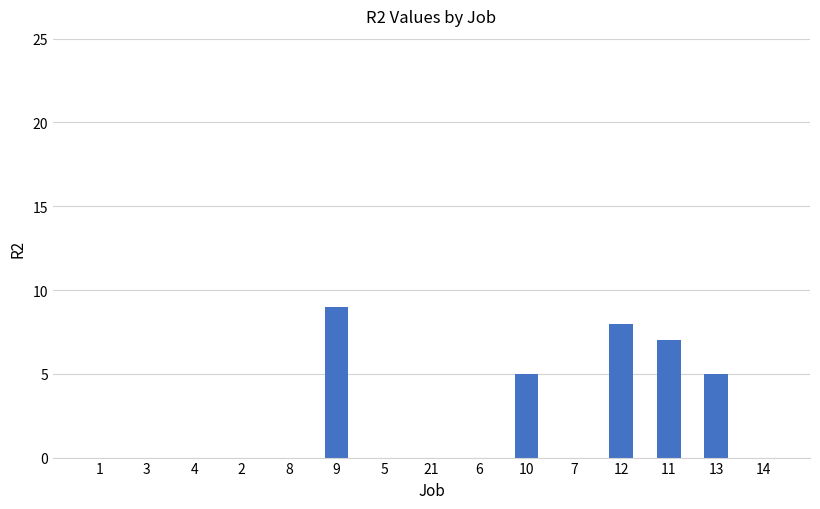

Count the number of categories in the chart.

15